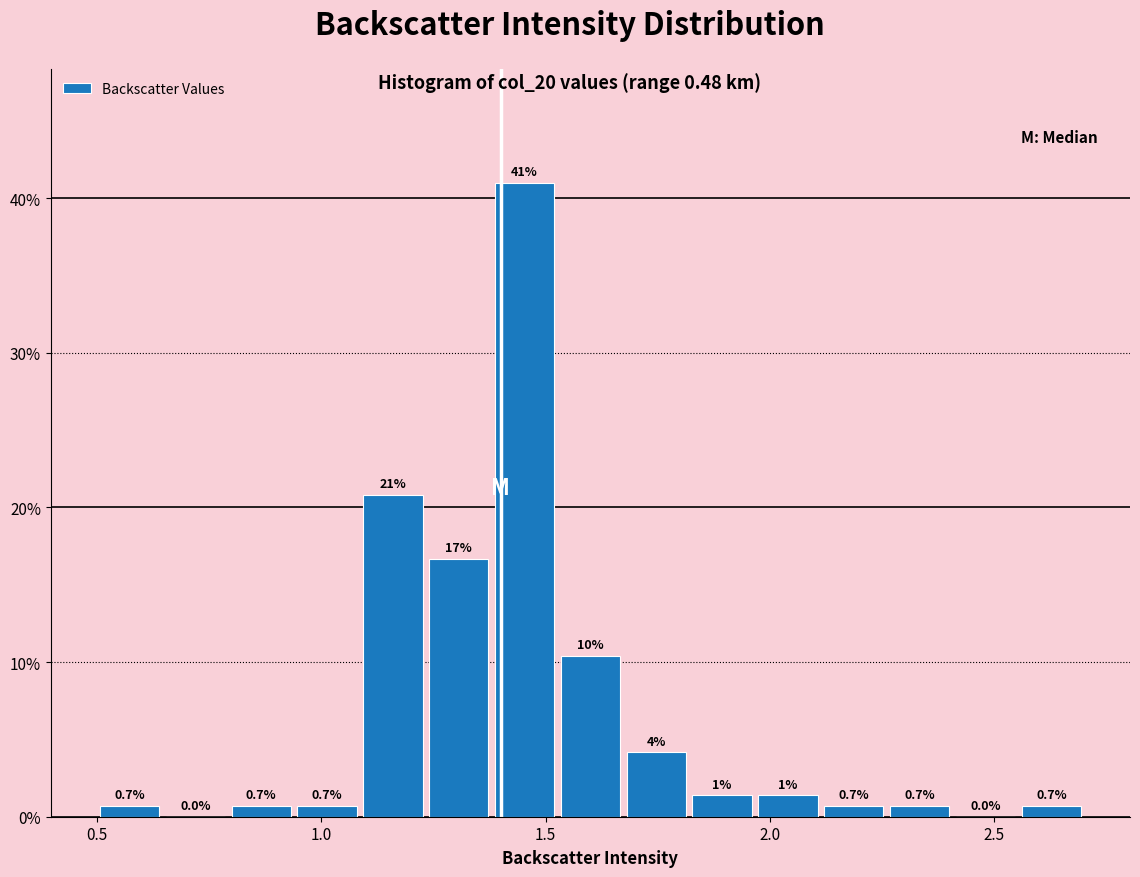

Around what value on the x-axis is the tallest bar? Give the approximate position of its centre, as read against the axis.

1.45